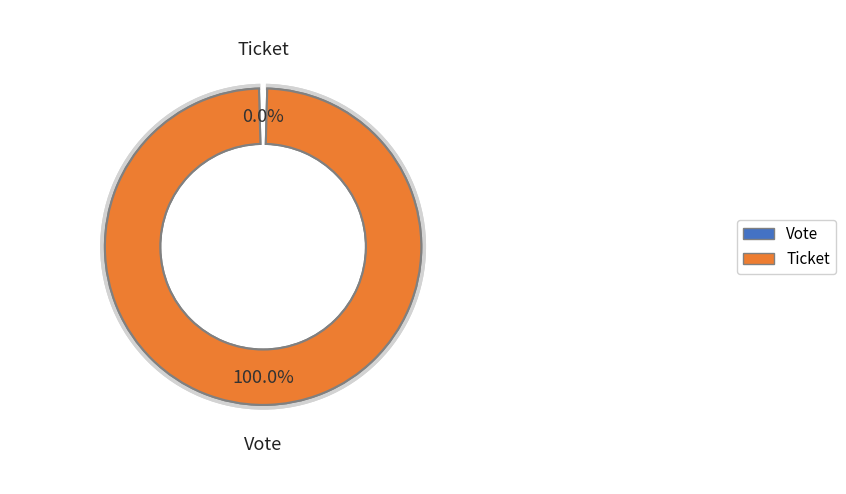

To the nearest percent, what is the difference between the Ticket and Vote slice percentages?

100%